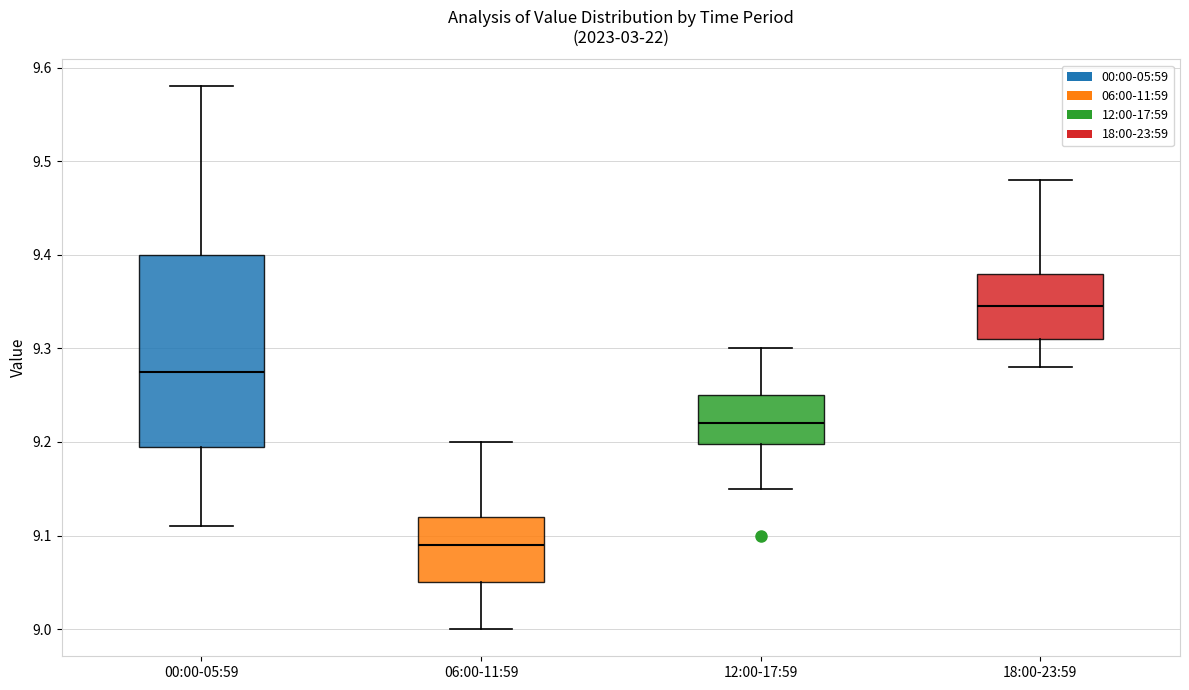

Comparing the boxes themselves (not the whiskers), which one is the tallest?

00:00-05:59